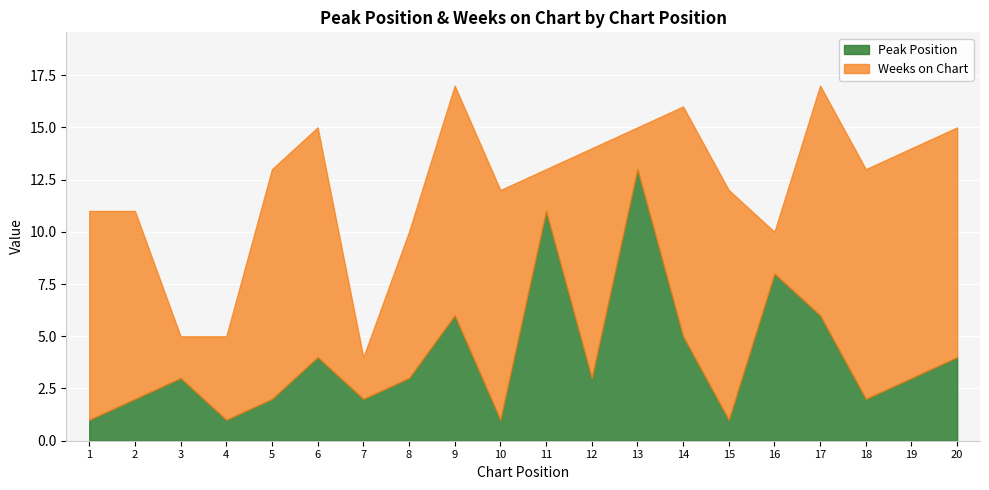

True or false: the data shows 2 at 1.

False